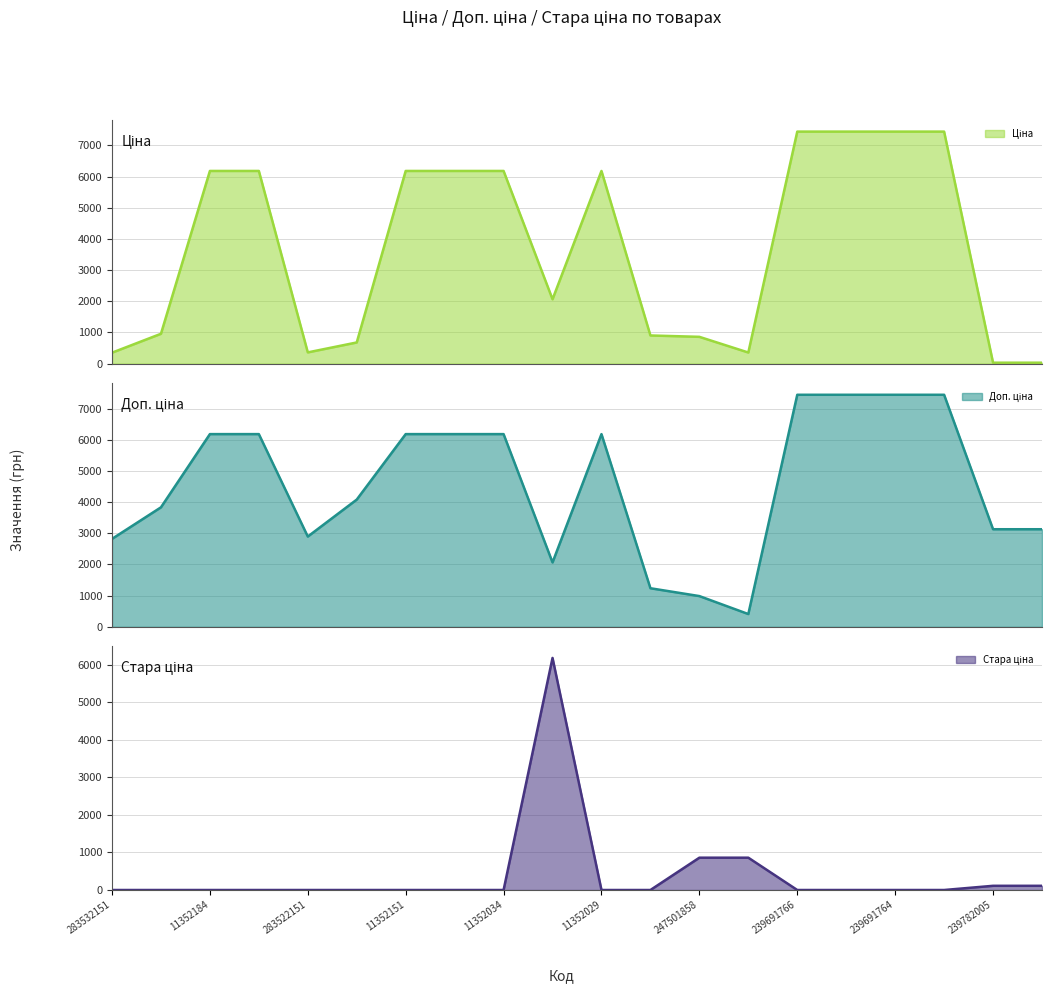

How many lines are shown in the chart?

3